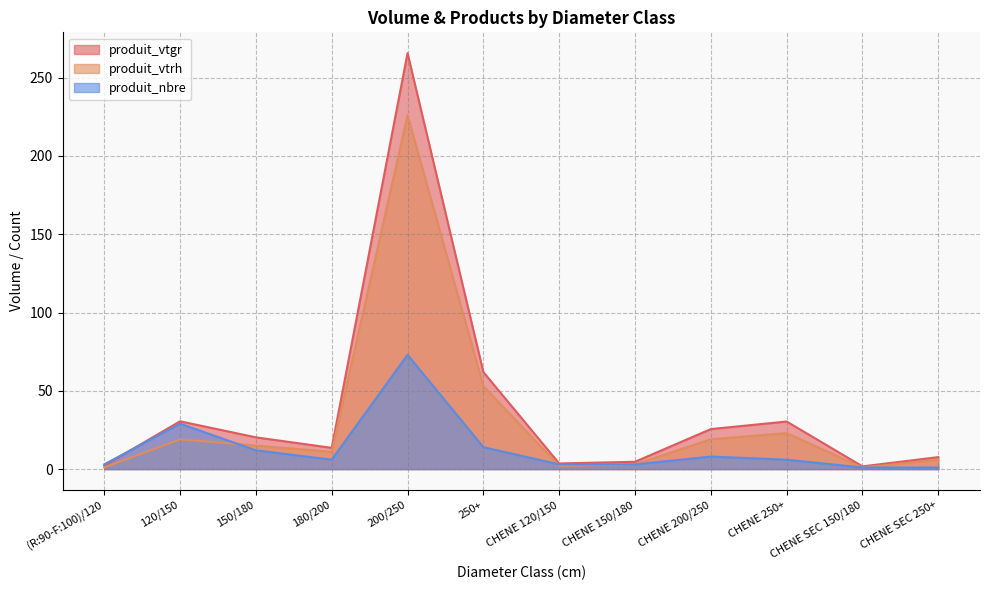

What is the difference between the maximum and second lowest values in the produit_vtgr series?

263.5